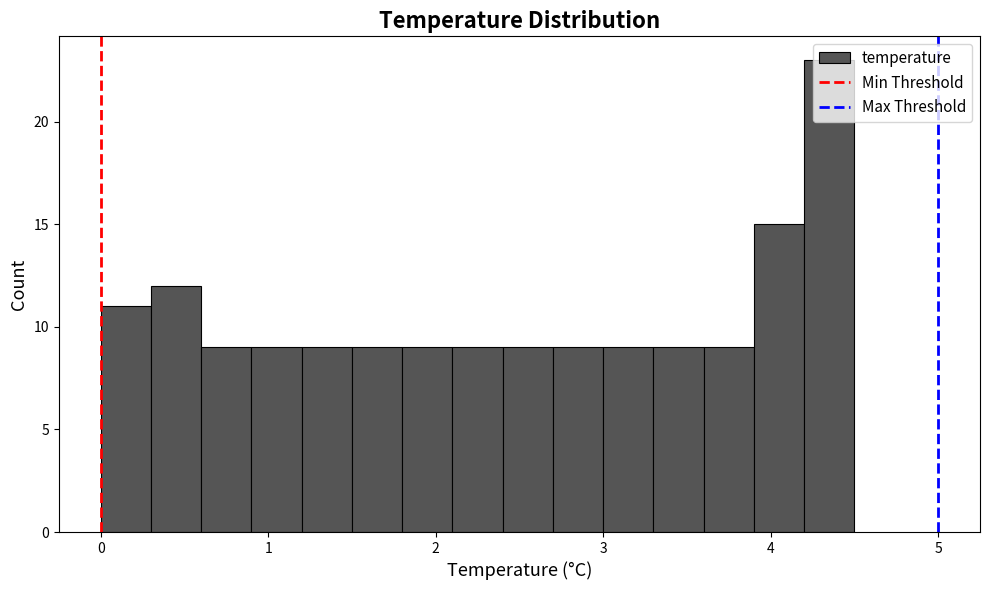

Around what value on the x-axis is the tallest bar? Give the approximate position of its centre, as read against the axis.

4.4